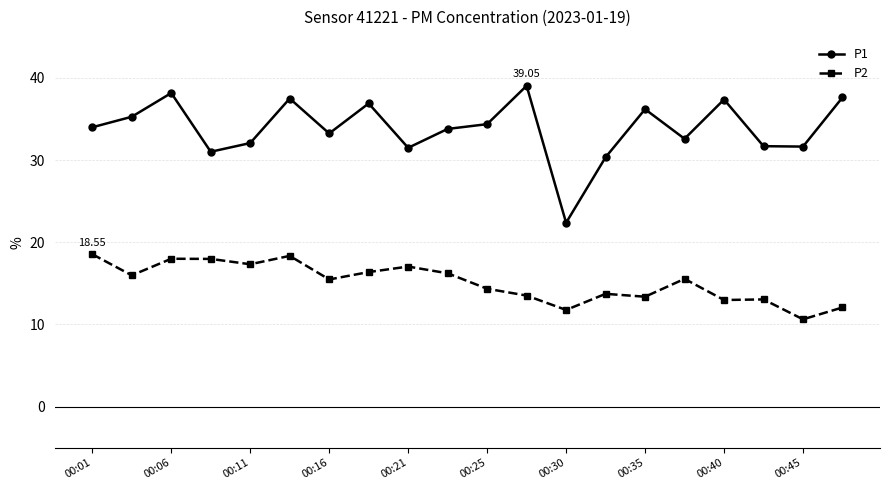

How many lines are shown in the chart?

2